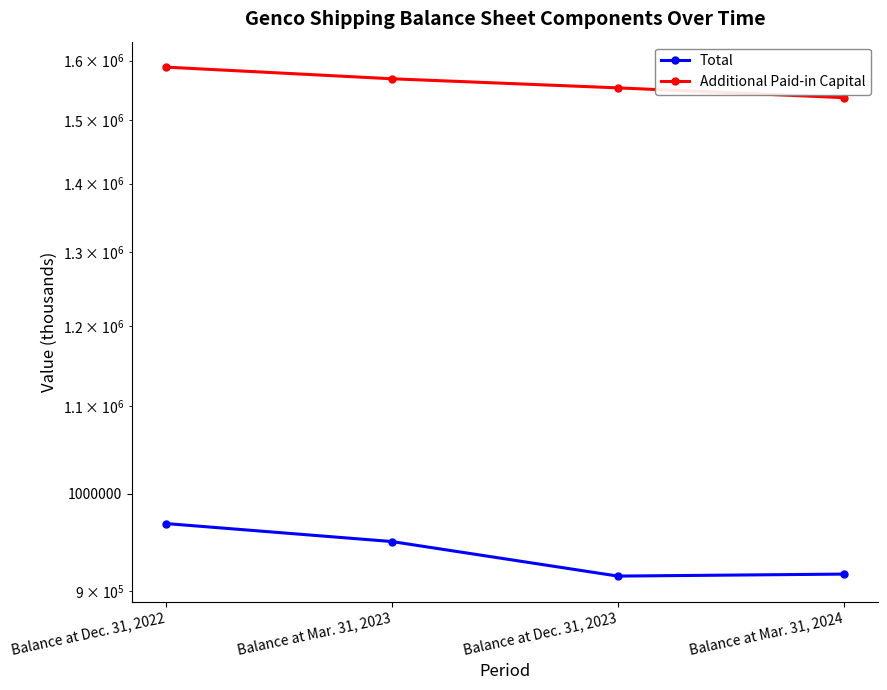

What is the average value of the Total series?

937292